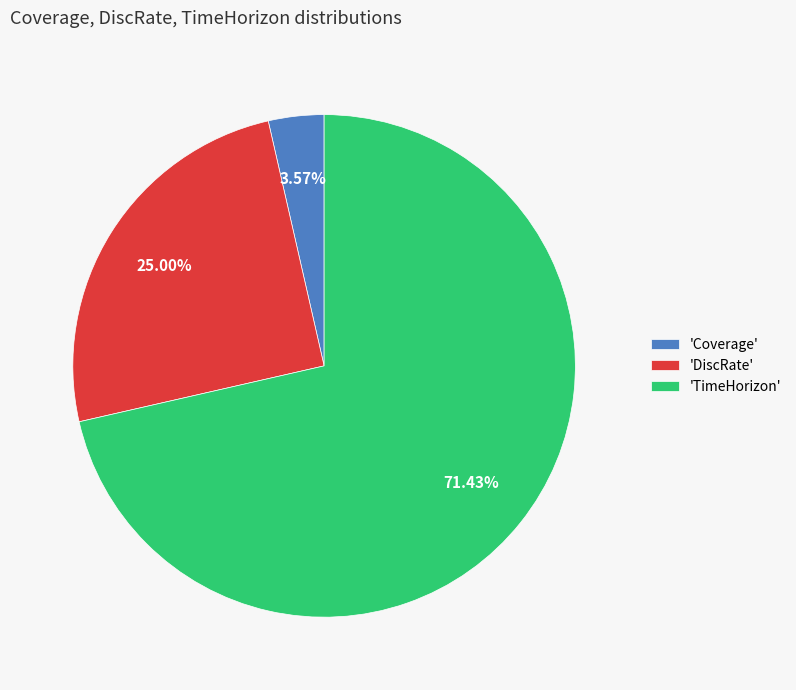

Rank the categories by value from lowest to highest.

'Coverage', 'DiscRate', 'TimeHorizon'